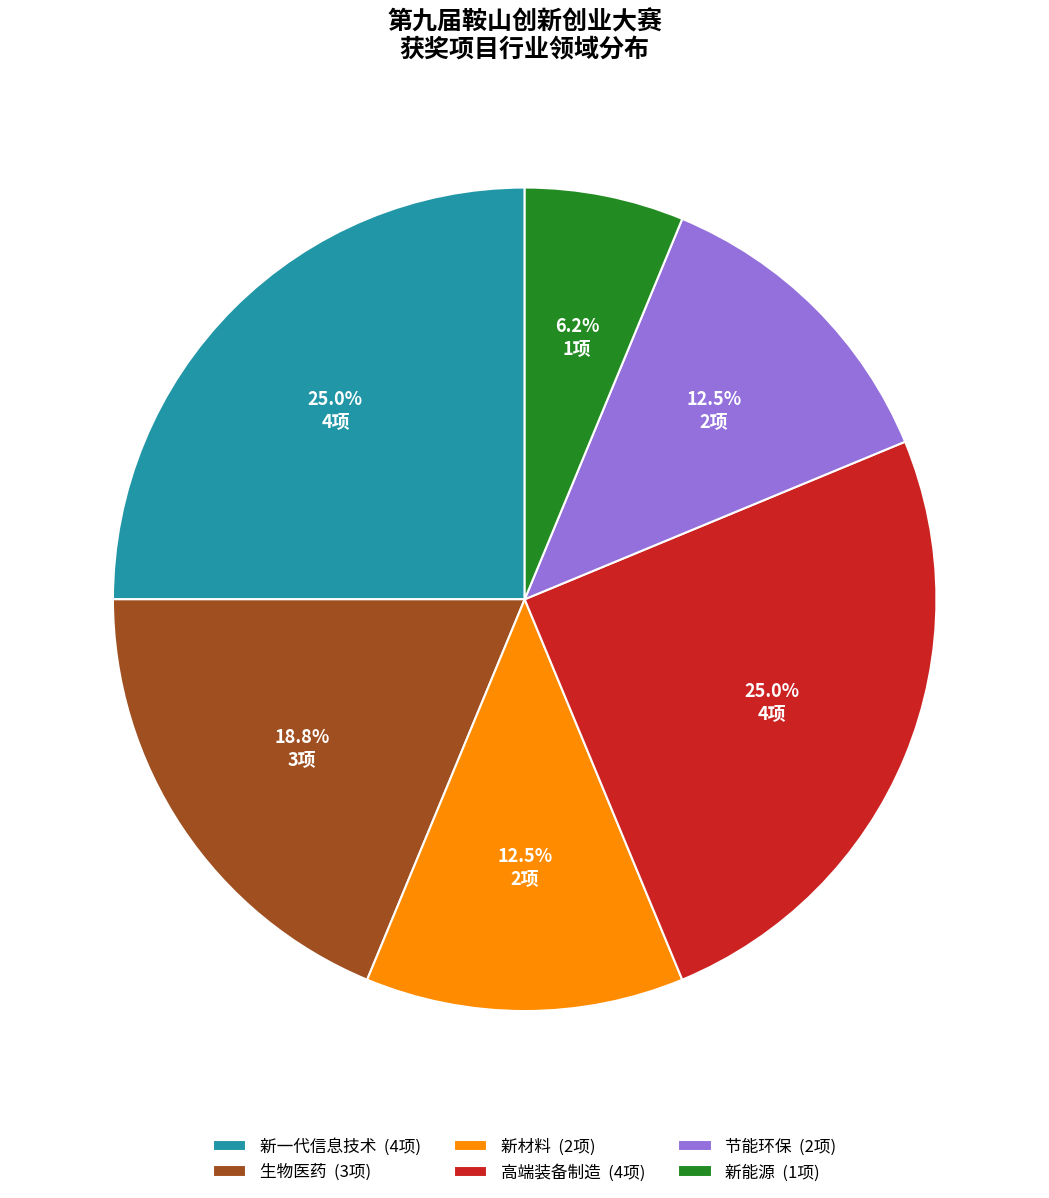

Do 生物医药 (3项) and 新一代信息技术 (4项) together represent more than half of the pie?

No